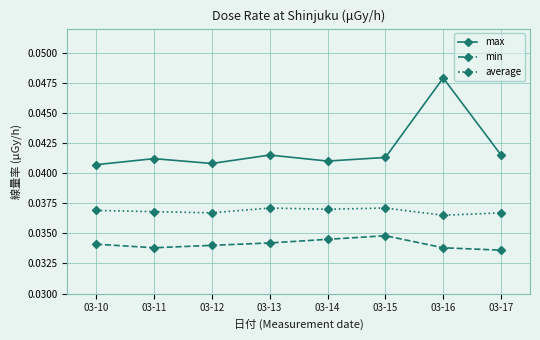

True or false: min and max cross at least once.

False